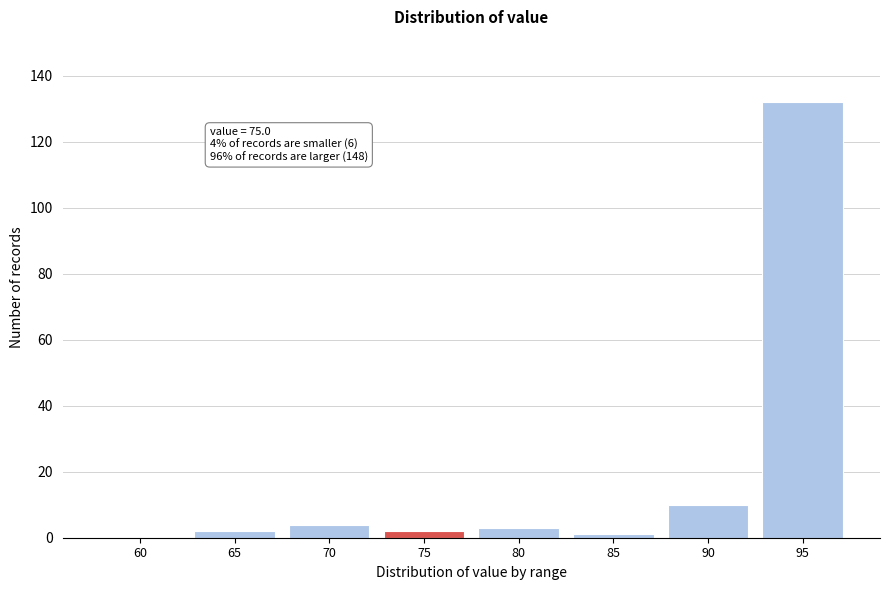

Reading right to left, extract all data points from this chart.

95=132	90=10	85=1	80=3	75=2	70=4	65=2	60=0